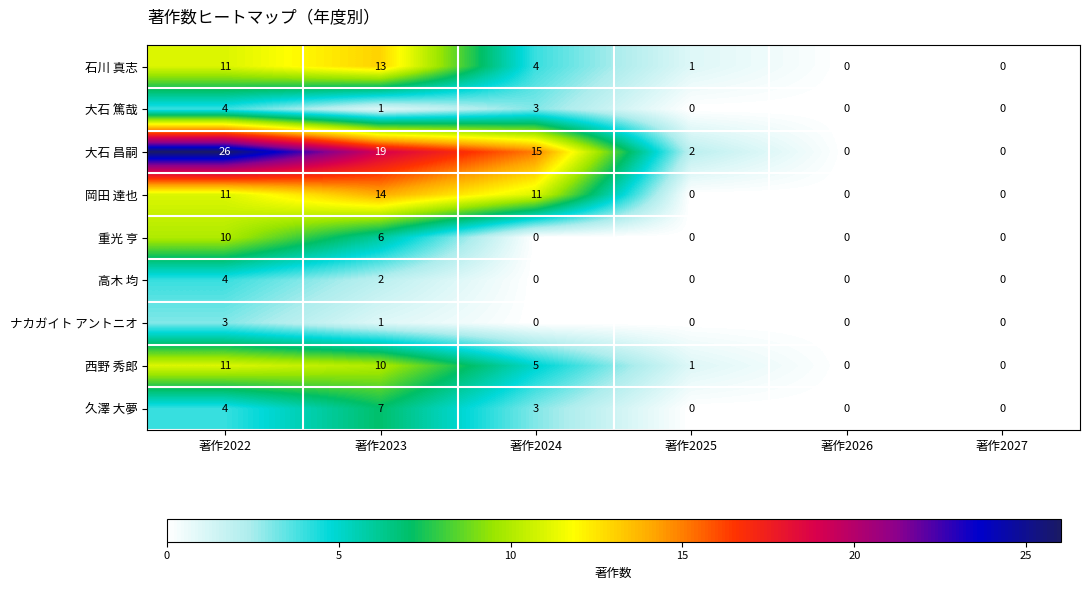

Which series has the widest spread of values?

大石 昌嗣